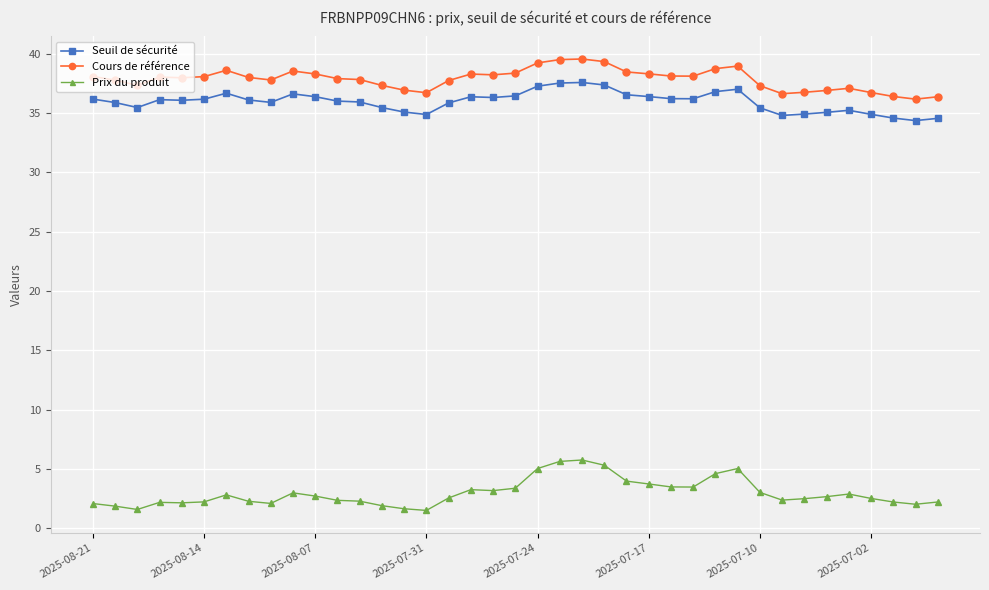

What is the value of the Seuil de sécurité point at the 23rd from the left?

37.6